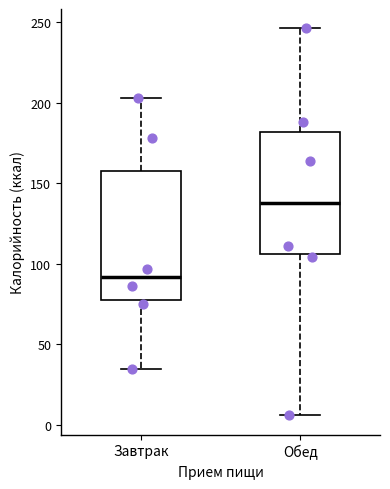

Reading left to right, transcribe this box plot: for each box, give where its median line is, the range the box spans, and where its two whiskers end, as read against the y-axis. The values are not printed on the chart, so give them approximately, as read against the axis.

Завтрак: median 90, box 80 to 160, whiskers 35 to 205
Обед: median 140, box 105 to 180, whiskers 5 to 245